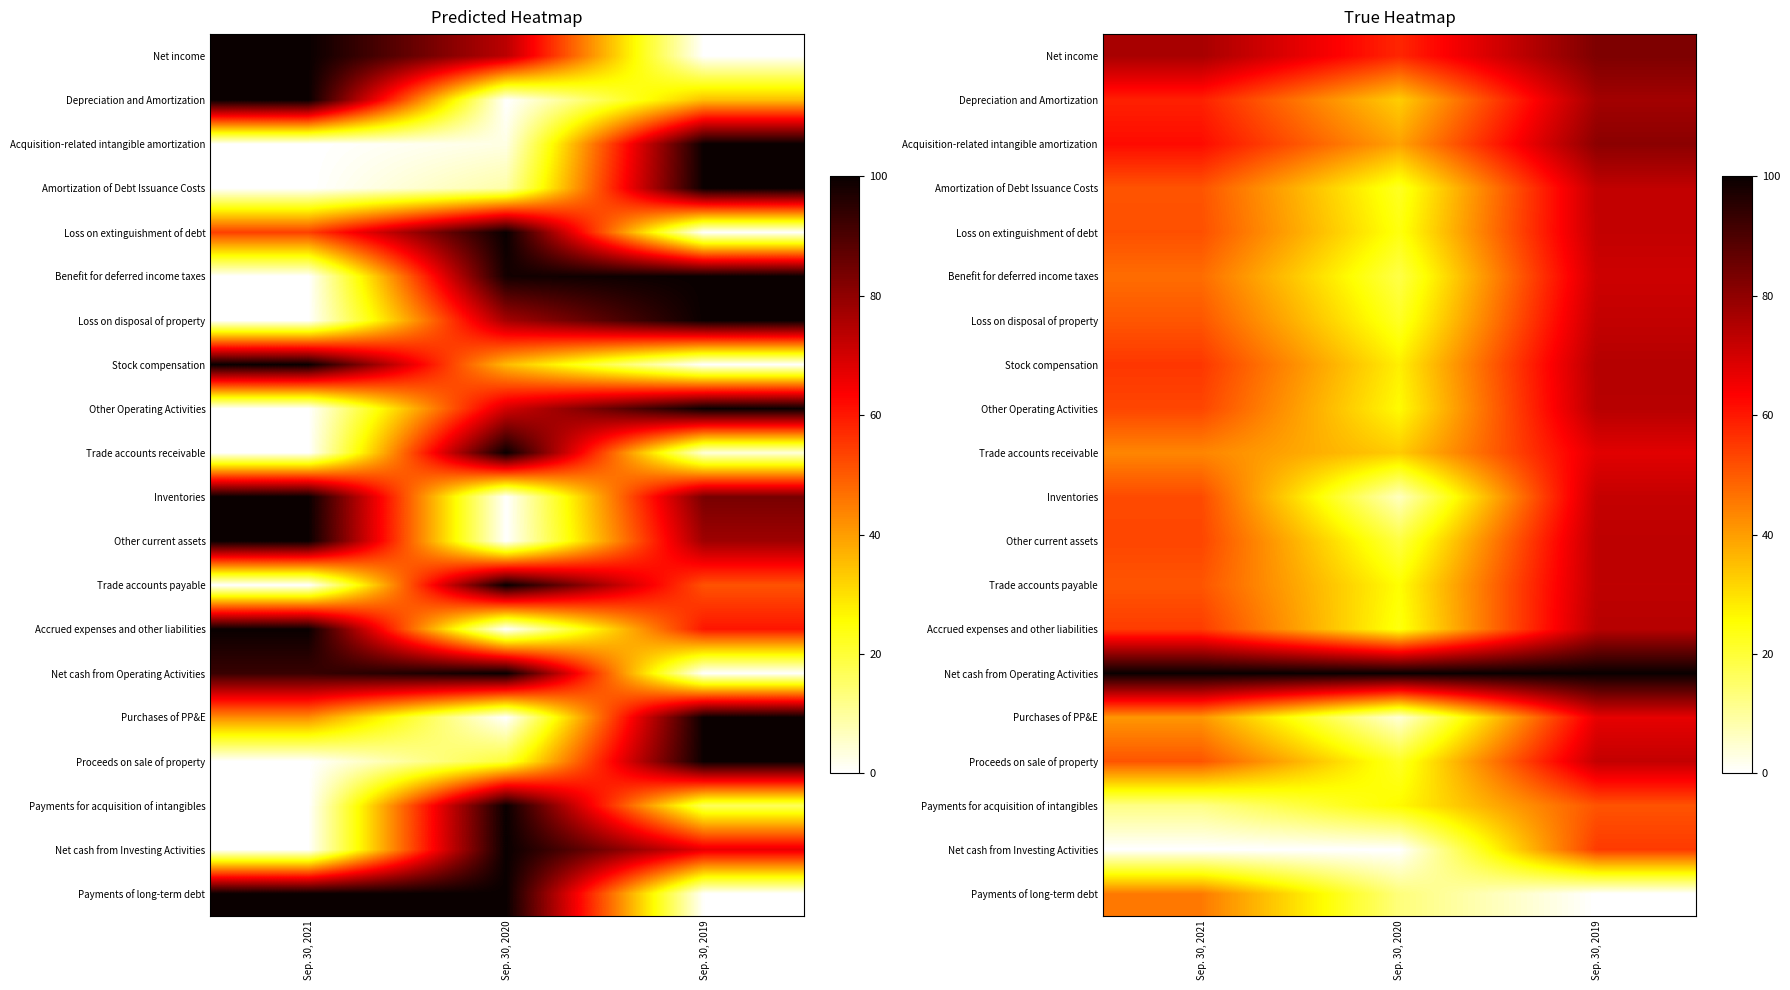

Is the value of Loss on disposal of property at Sep. 30, 2021 greater than the value of Accrued expenses and other liabilities at Sep. 30, 2020?

Yes